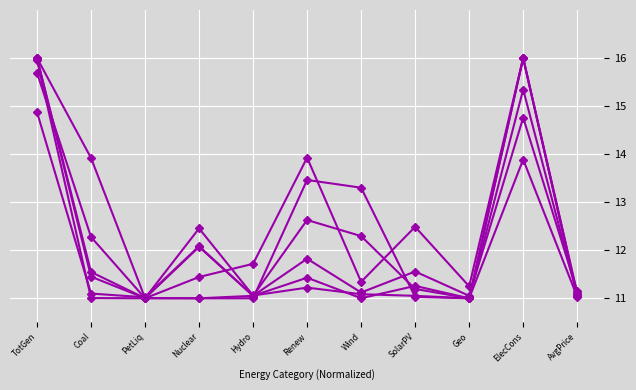

At which category does the chart reach its minimum across all series?

PetLiq